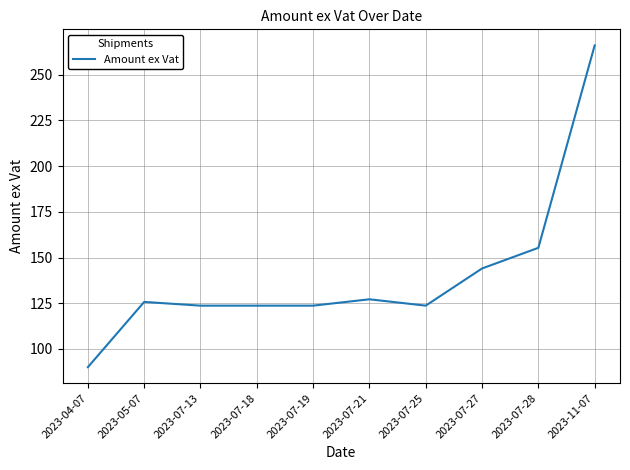

What is the ratio of the value at 2023-07-18 to the value at 2023-07-25?

1.0